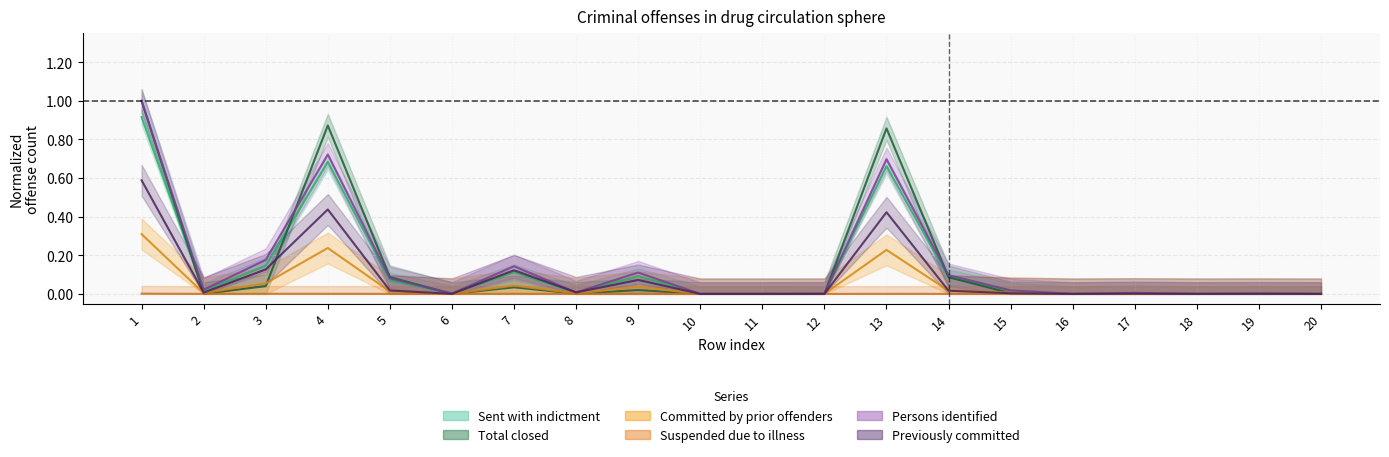

At how many categories does at least one series exceed 0?

17